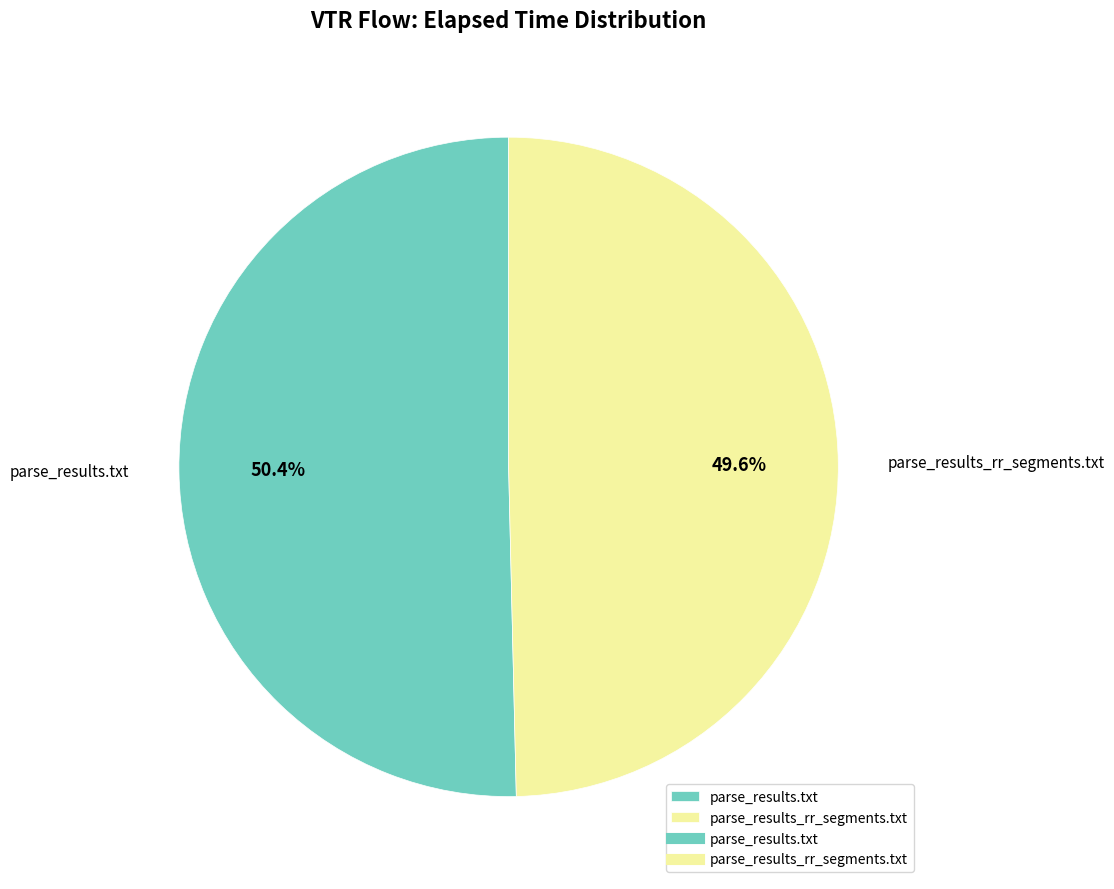

Is it true that parse_results_rr_segments.txt is 50% of the pie?

True